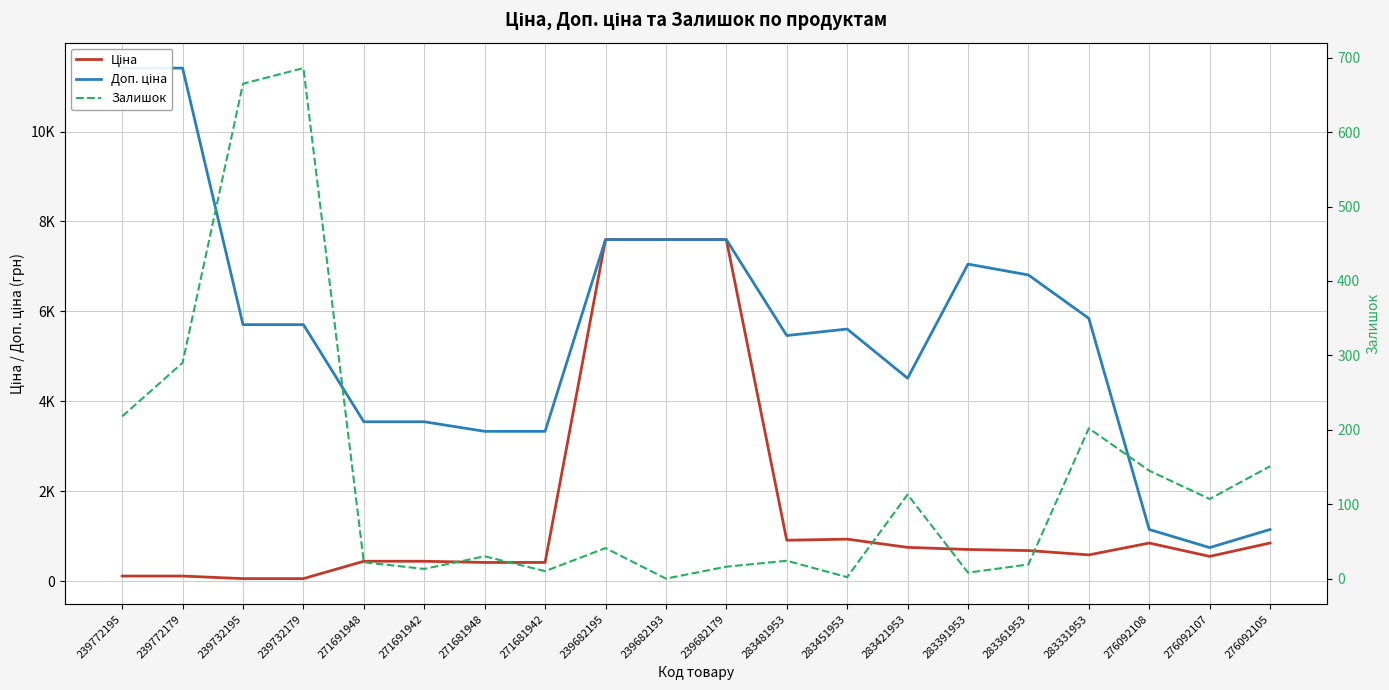

Between 283421953 and 276092107, which series saw the biggest shift?

Доп. ціна